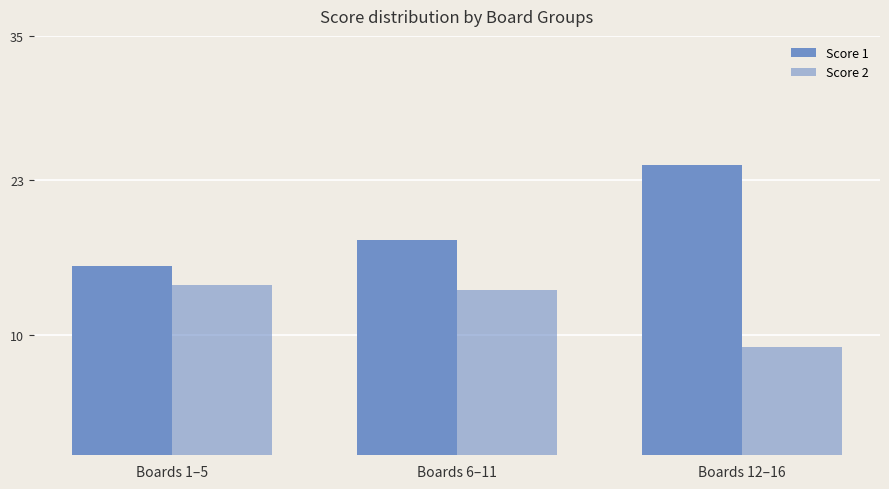

What is the label of the 3rd bar from the right?

Boards 1–5